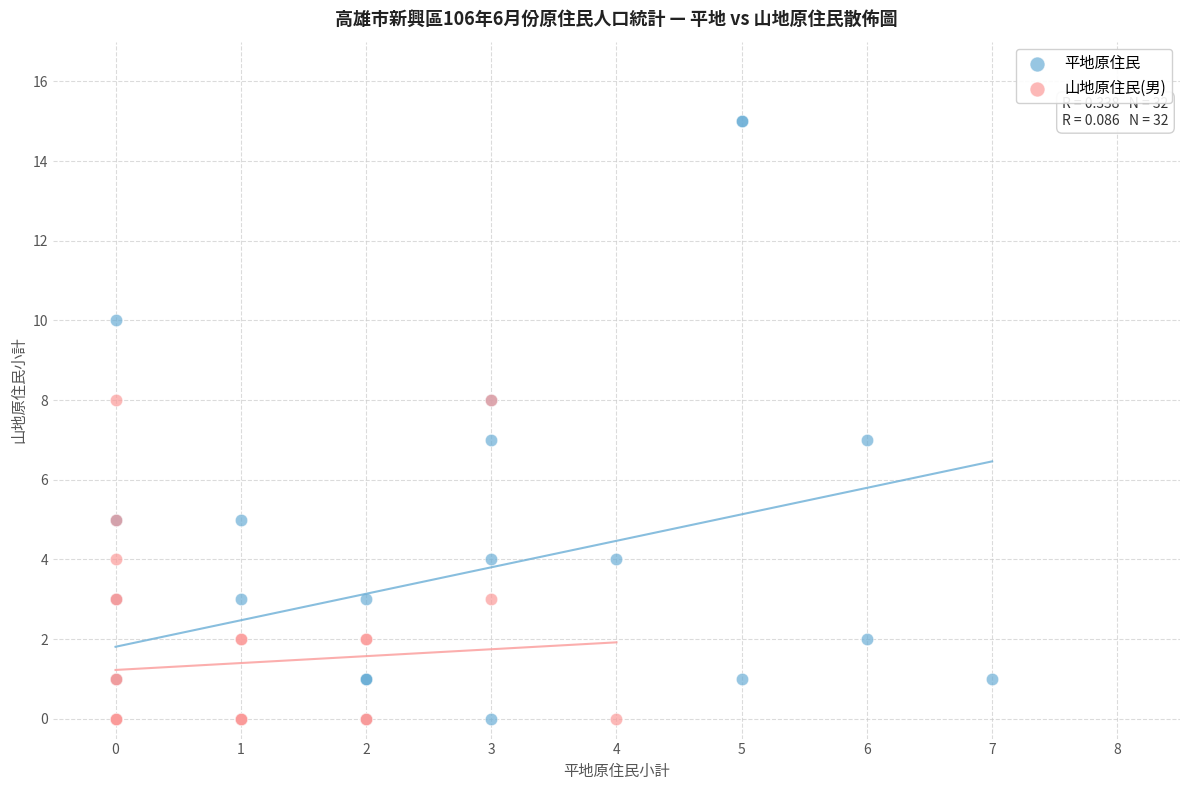

Which series has the widest spread of Y values?

平地原住民